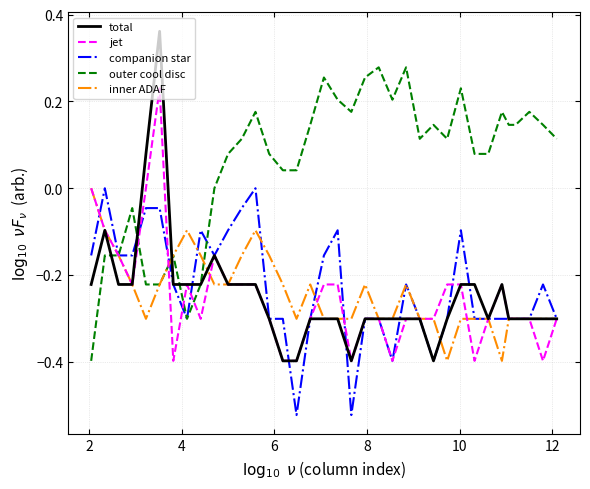

What is the minimum value for inner ADAF?

-0.4